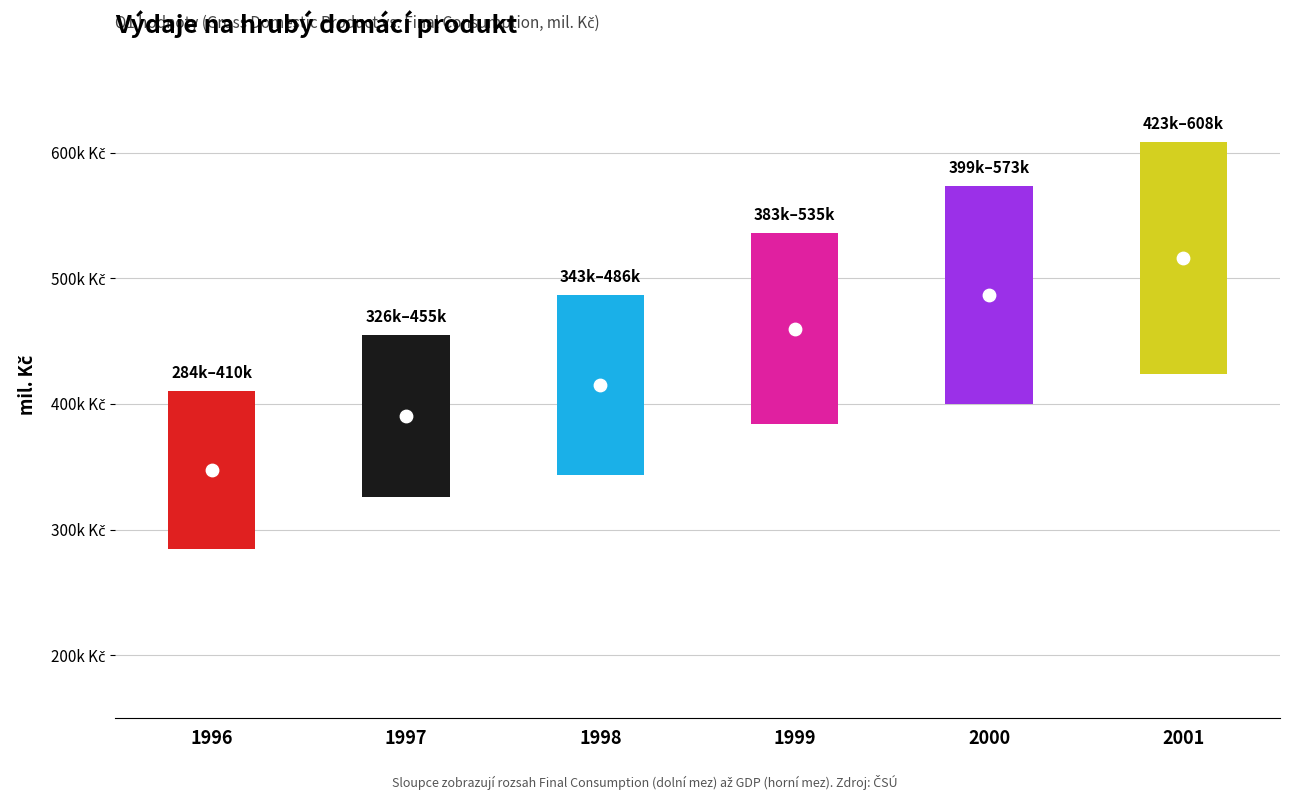

Which series reaches the maximum Y coordinate?

Gross Domestic Product